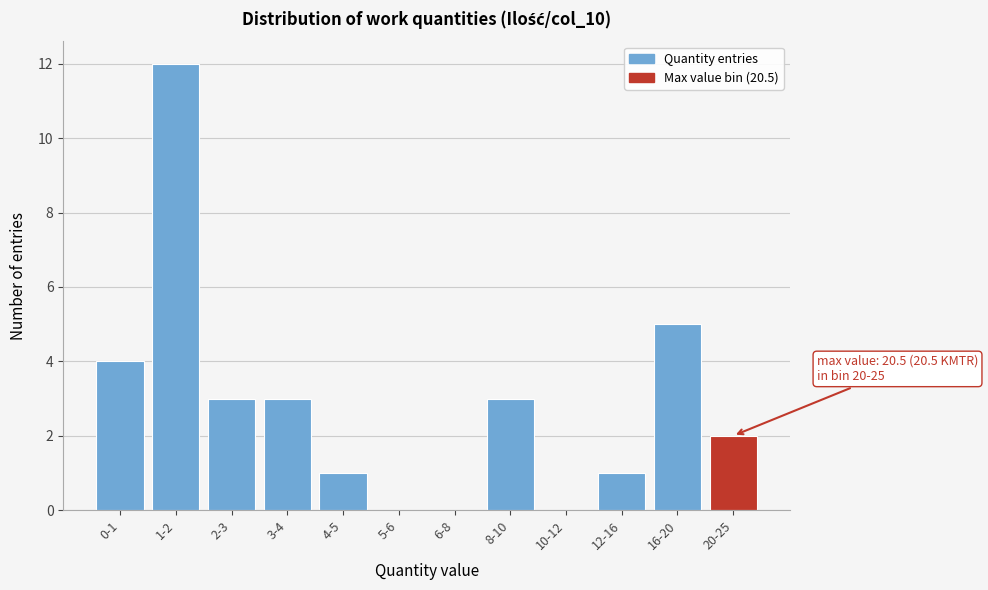

Reading left to right, what are all the values shown in this chart?

0-1=4	1-2=12	2-3=3	3-4=3	4-5=1	5-6=0	6-8=0	8-10=3	10-12=0	12-16=1	16-20=5	20-25=2